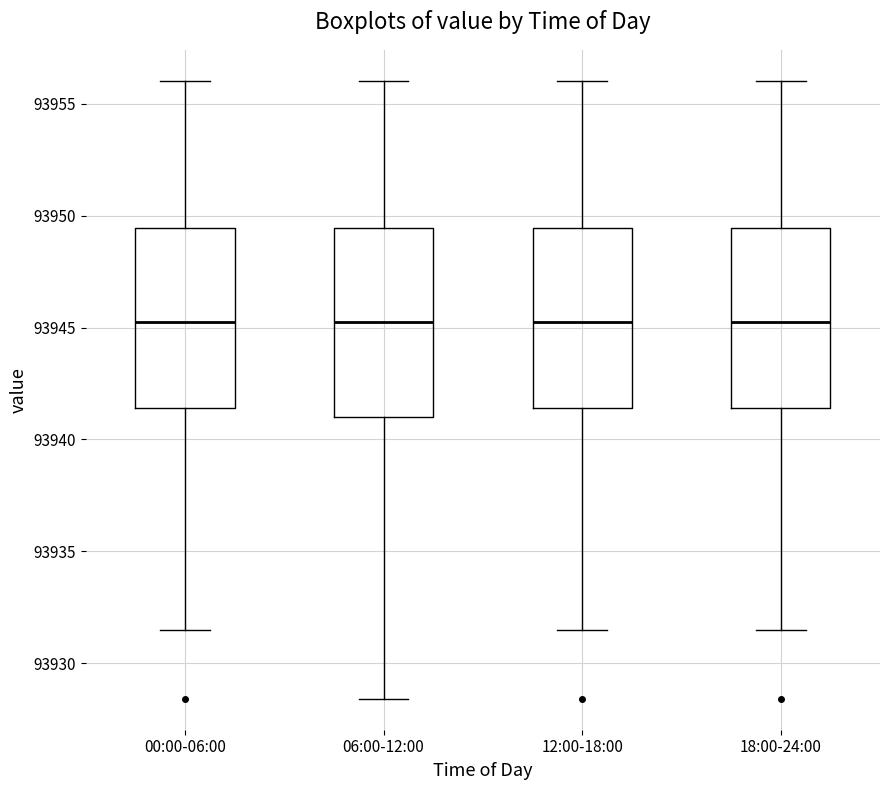

Reading left to right, read every box against the y-axis: the position of its median line, the range the box covers, and the ends of its whiskers. The values are not printed on the chart, so give them approximately, as read against the axis.

00:00-06:00: median 93945.5, box 93941.5 to 93949.5, whiskers 93931.5 to 93956.0
06:00-12:00: median 93945.5, box 93941.0 to 93949.5, whiskers 93928.5 to 93956.0
12:00-18:00: median 93945.5, box 93941.5 to 93949.5, whiskers 93931.5 to 93956.0
18:00-24:00: median 93945.5, box 93941.5 to 93949.5, whiskers 93931.5 to 93956.0